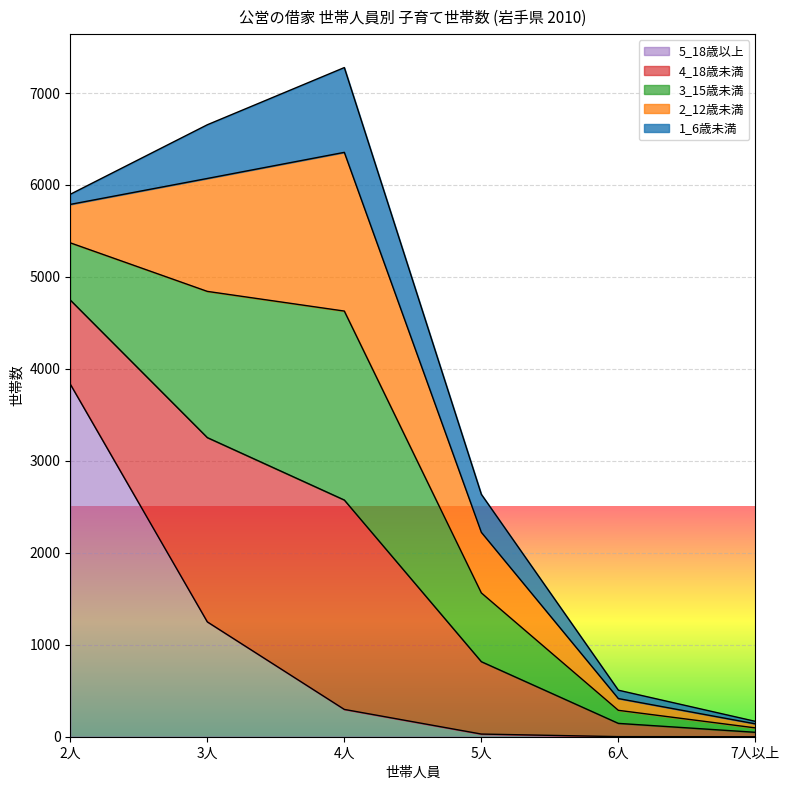

Where does the 5_18歳以上 series first go above 297?

2人